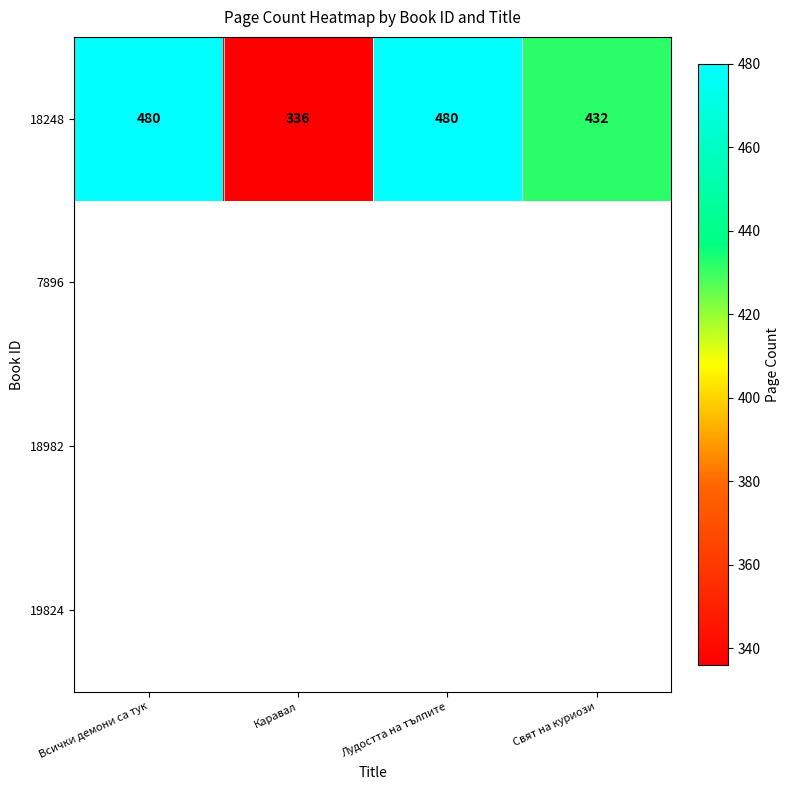

Reading right to left, what are all the values shown in this chart?

Свят на куриози=432	Лудостта на тълпите=480	Каравал=336	Всички демони са тук=480